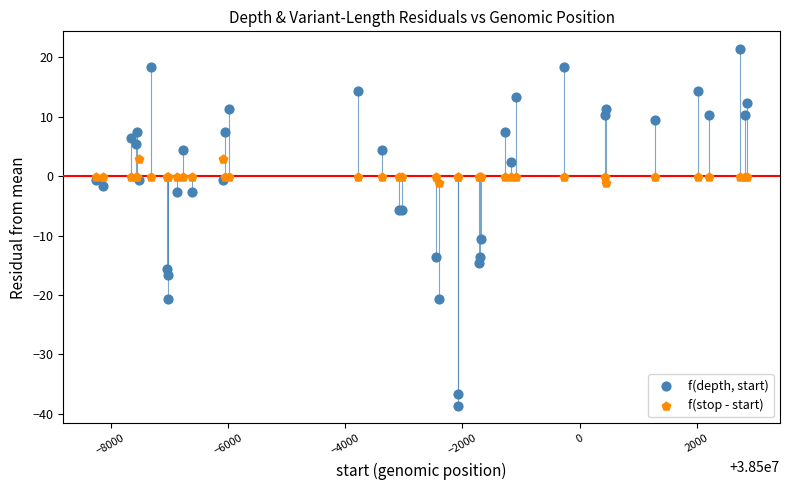

Which series has the largest Y range (max minus min)?

f(depth, start)